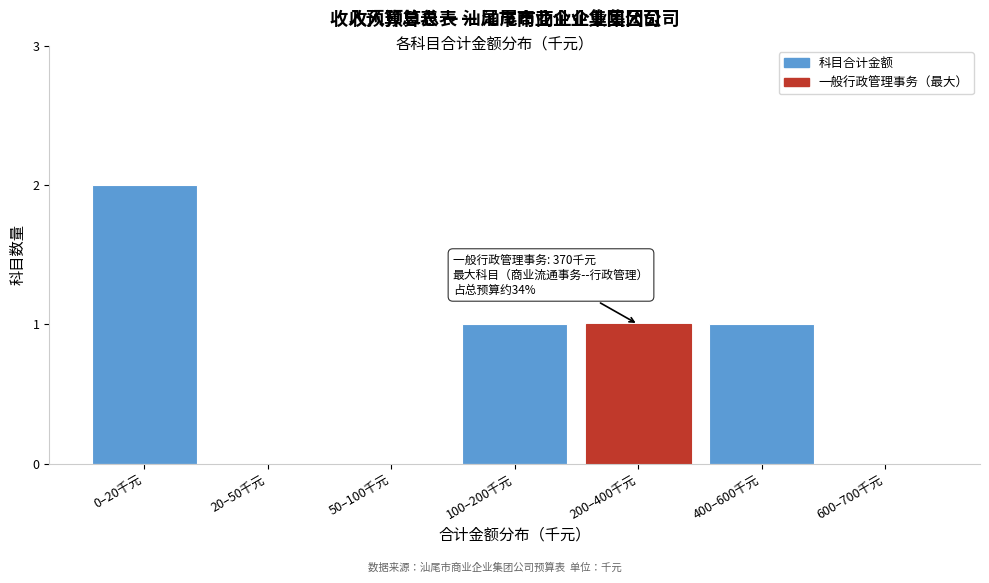

Reading right to left, transcribe all the data shown in this chart.

600–700千元=0	400–600千元=1	200–400千元=1	100–200千元=1	50–100千元=0	20–50千元=0	0–20千元=2